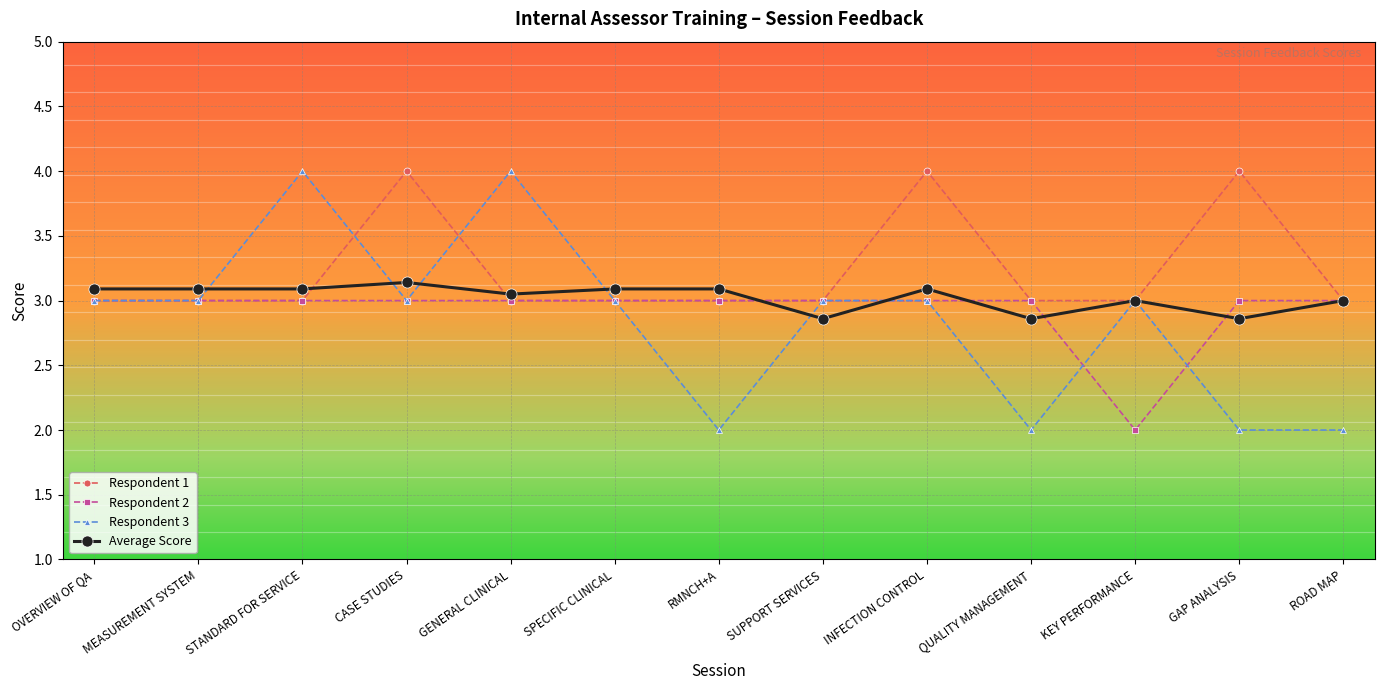

Is it true that Respondent 1 equals 3.0 at STANDARD FOR SERVICE?

True